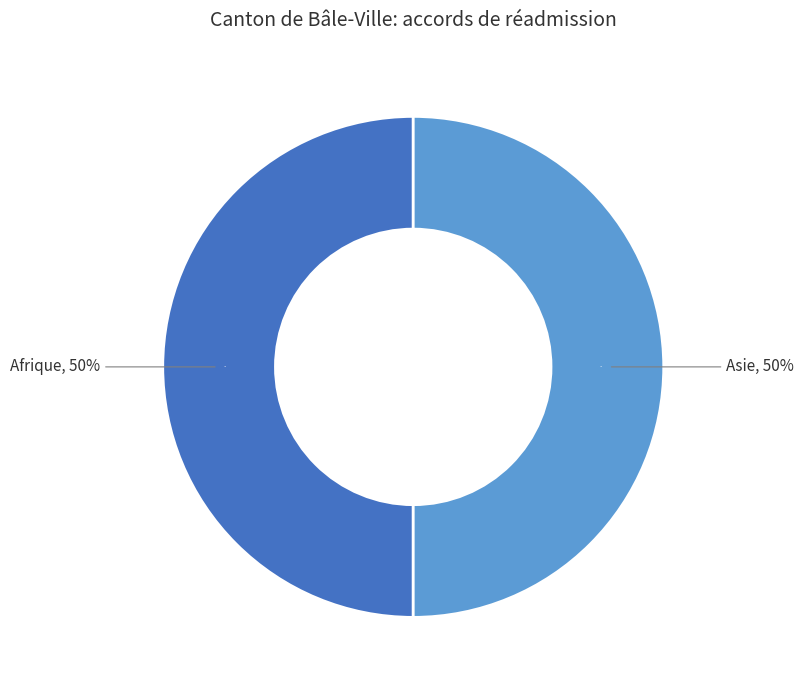

To the nearest percent, what portion does Afrique represent?

50%